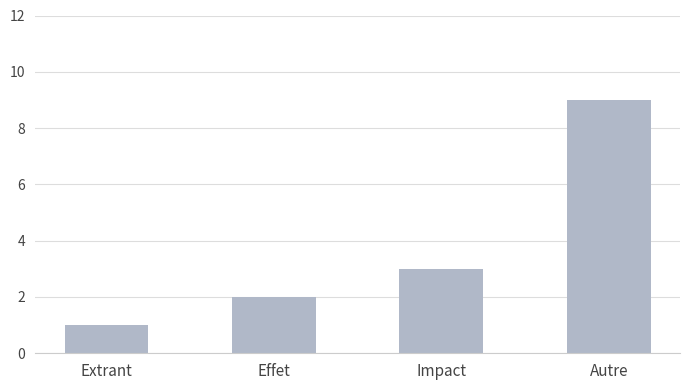

Reading left to right, extract all data points from this chart.

Extrant=1	Effet=2	Impact=3	Autre=9